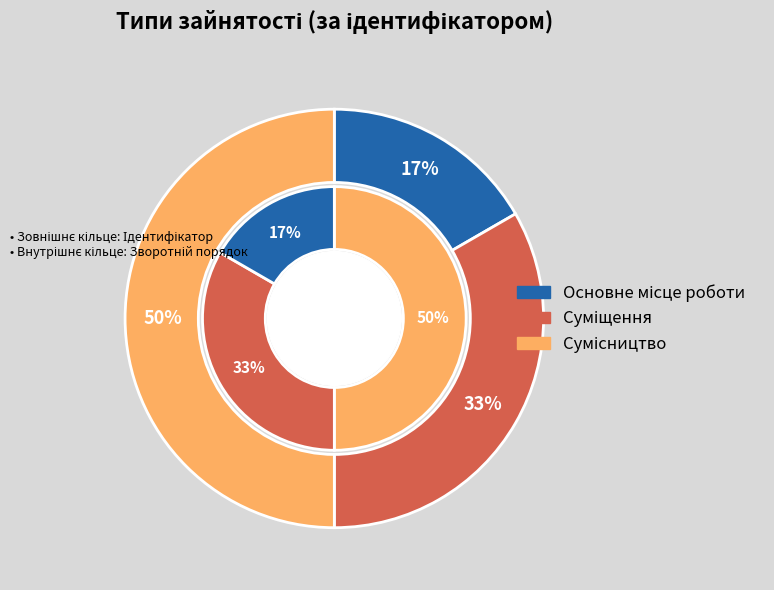

To the nearest percent, what is the average slice percentage?

33%